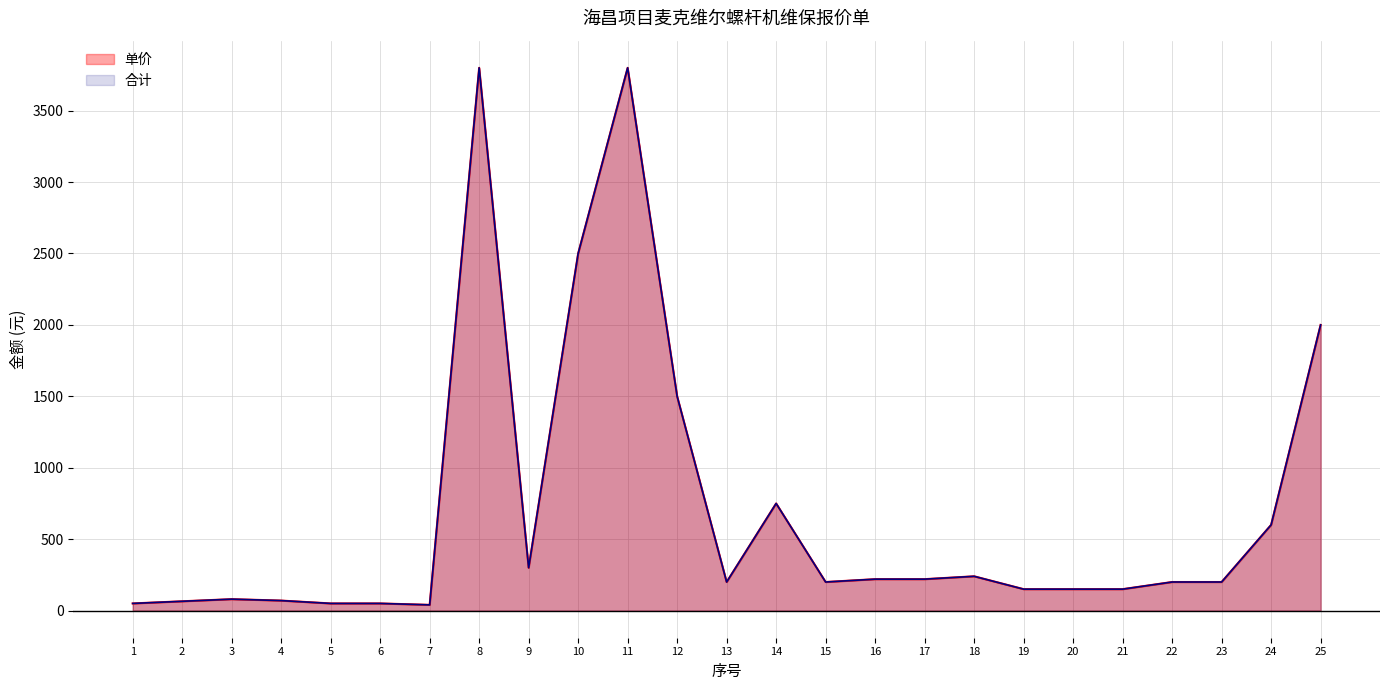

What is the total value across all series at 6?

100